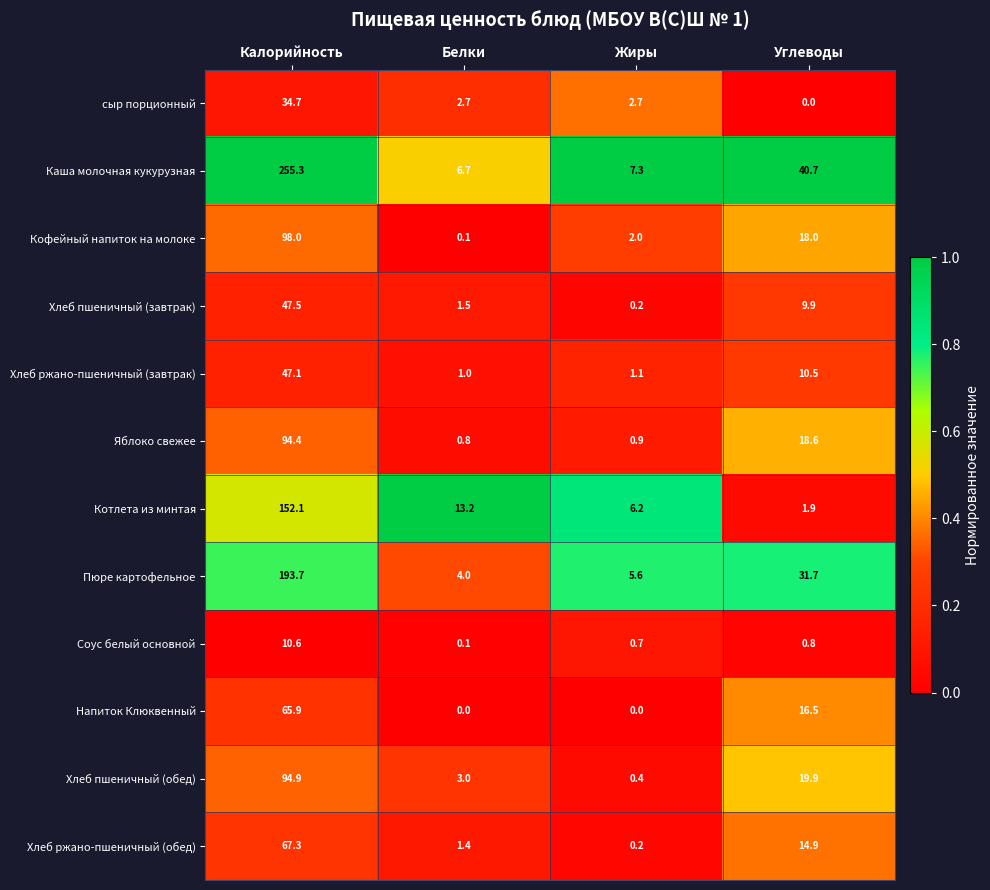

The value of Кофейный напиток на молоке at Жиры is 0.6. True or false?

False